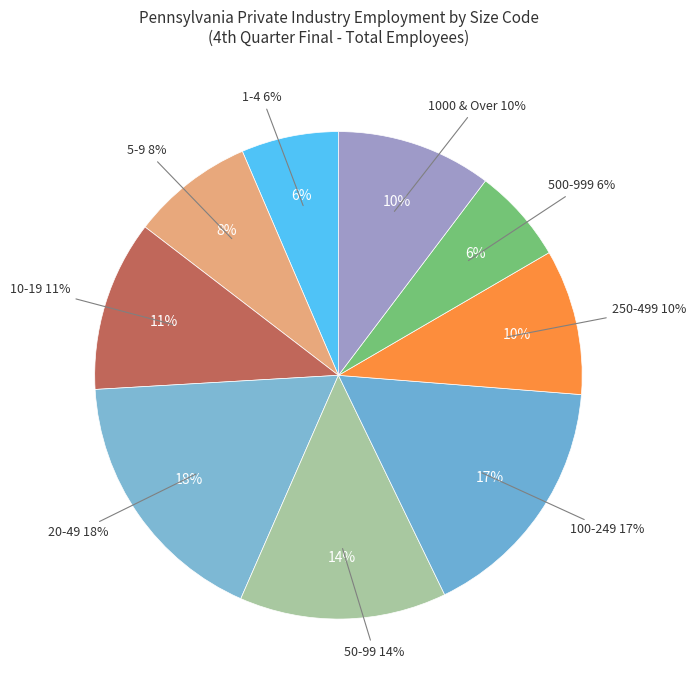

Is it true that 50-99 is 14% of the pie?

True